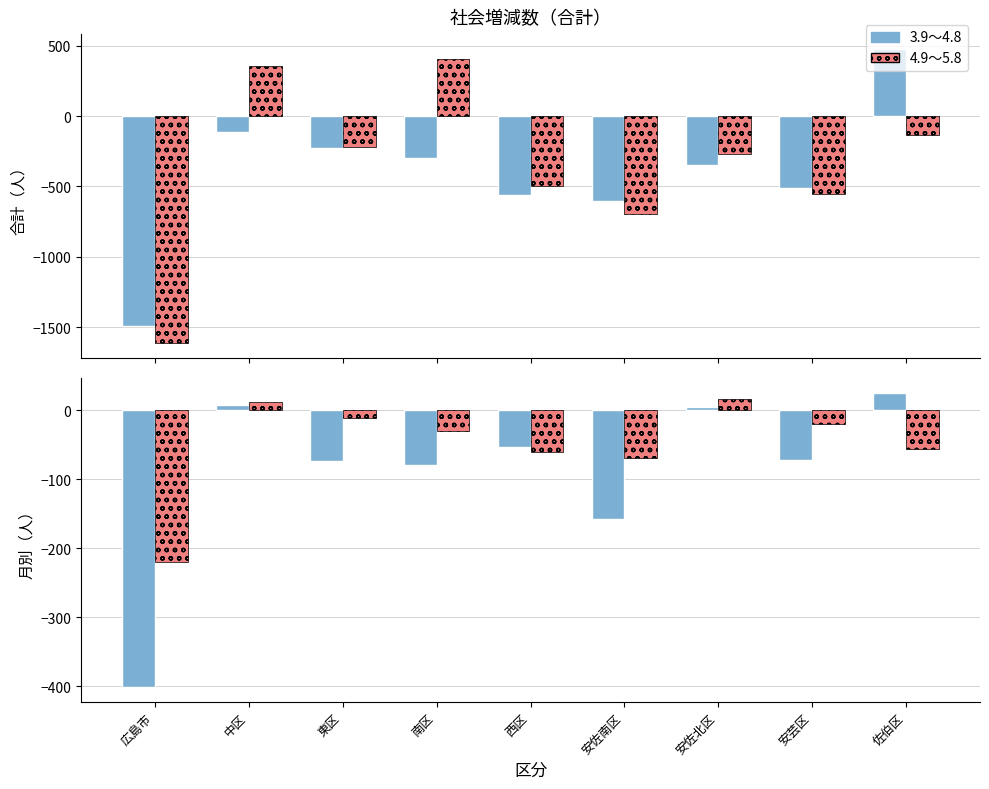

What is the average value of the 4.9～5.8 series?

-49